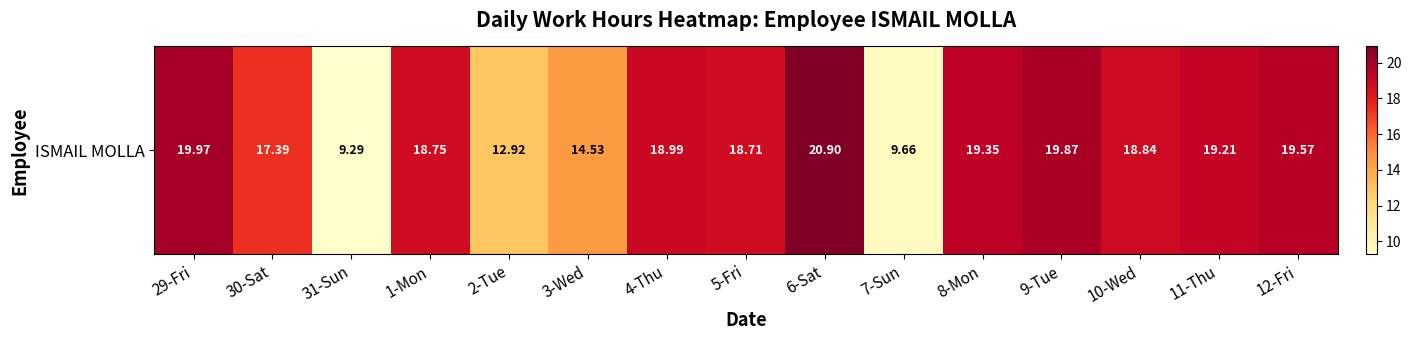

Between 10-Wed and 30-Sat, which is larger?

10-Wed